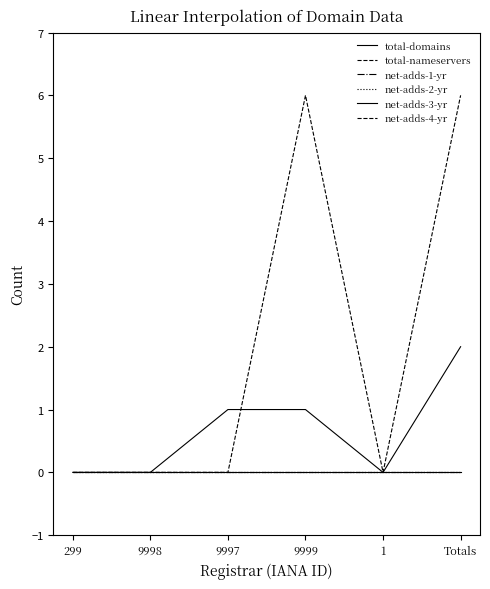

At which category is the sum across all series the highest?

Totals